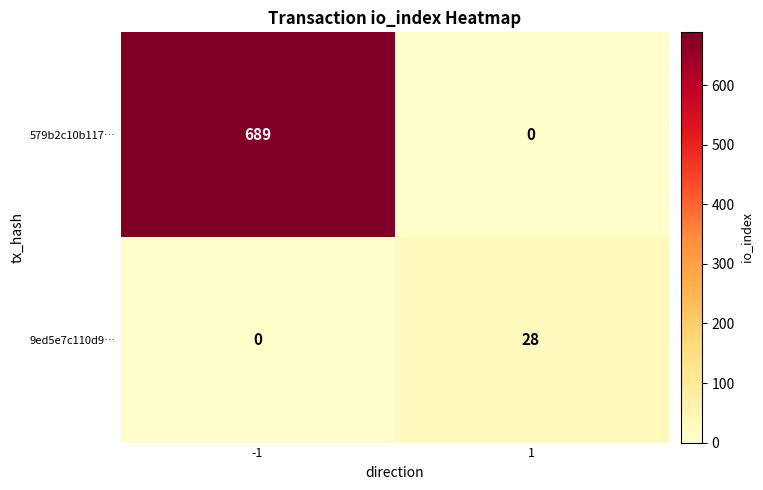

Rank the series by their average value, from highest to lowest.

579b2c10b117…, 9ed5e7c110d9…